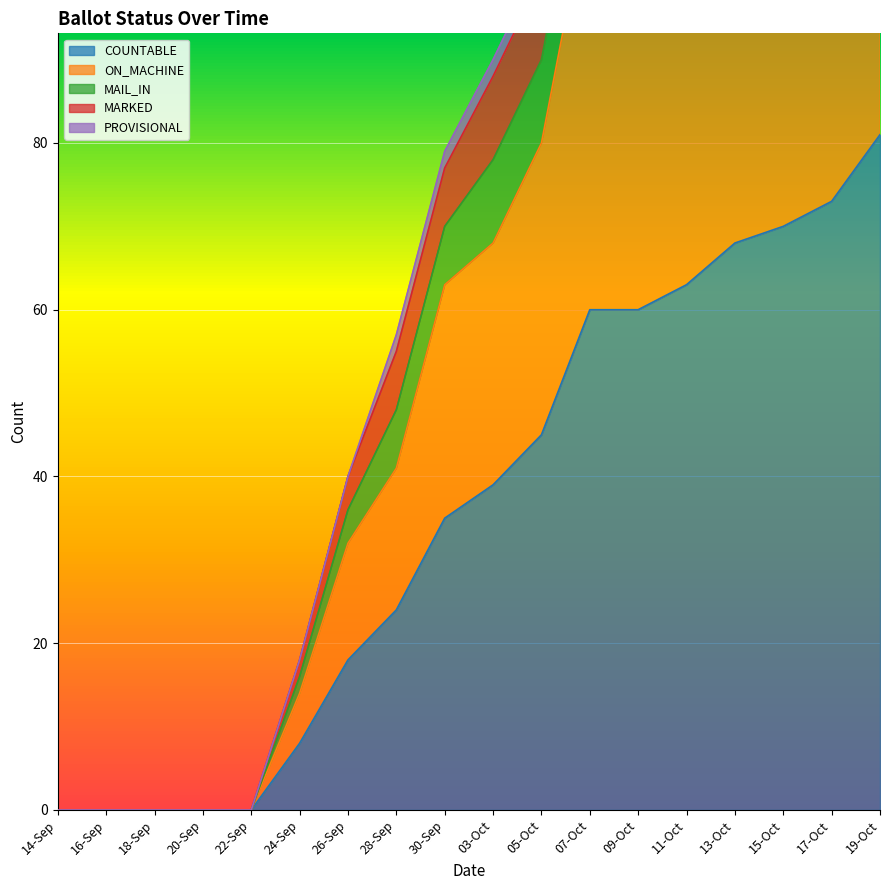

True or false: MARKED and MAIL_IN intersect in this chart.

False